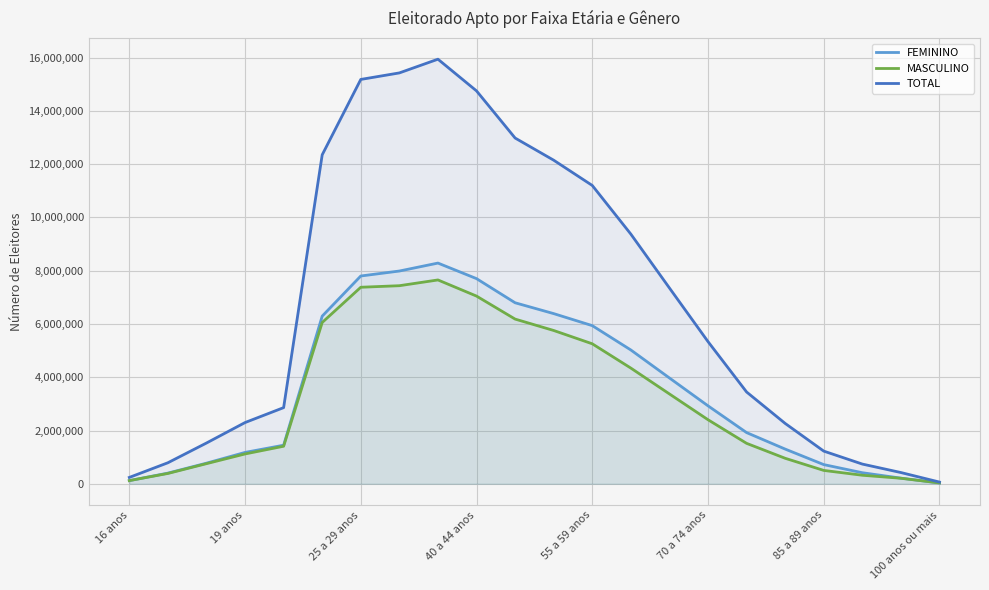

Reading left to right, list all the values displayed in this chart.

FEMININO: 119589	401634	774929	1178633	1449404	6294092	7800785	7987252	8285787	7701729	6795657	6388791	5937574	5023678	3972941	2927193	1922776	1303726	721316	416510	213095	31333
MASCULINO: 120372	388968	756466	1121016	1410479	6055737	7377985	7436333	7652387	7046387	6183346	5755527	5255722	4343573	3373325	2405675	1519143	958477	502872	321648	208052	33944
TOTAL: 239961	790602	1531395	2299649	2859883	12349829	15178770	15423585	15938174	14748141	12979183	12147351	11198821	9372283	7350599	5337454	3446550	2266484	1227487	741147	423377	65589